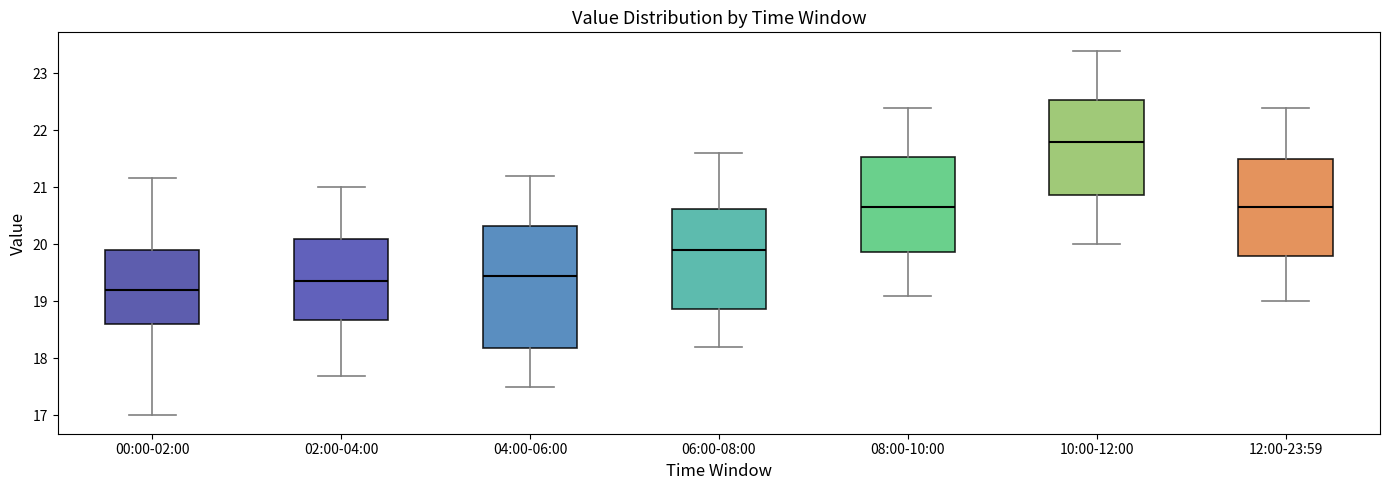

Reading left to right, transcribe this box plot: for each box, give where its median line is, the range the box spans, and where its two whiskers end, as read against the y-axis. The values are not printed on the chart, so give them approximately, as read against the axis.

00:00-02:00: median 19.2, box 18.6 to 19.9, whiskers 17.0 to 21.2
02:00-04:00: median 19.4, box 18.7 to 20.1, whiskers 17.7 to 21.0
04:00-06:00: median 19.5, box 18.2 to 20.3, whiskers 17.5 to 21.2
06:00-08:00: median 19.9, box 18.9 to 20.6, whiskers 18.2 to 21.6
08:00-10:00: median 20.7, box 19.9 to 21.5, whiskers 19.1 to 22.4
10:00-12:00: median 21.8, box 20.9 to 22.5, whiskers 20.0 to 23.4
12:00-23:59: median 20.7, box 19.8 to 21.5, whiskers 19.0 to 22.4